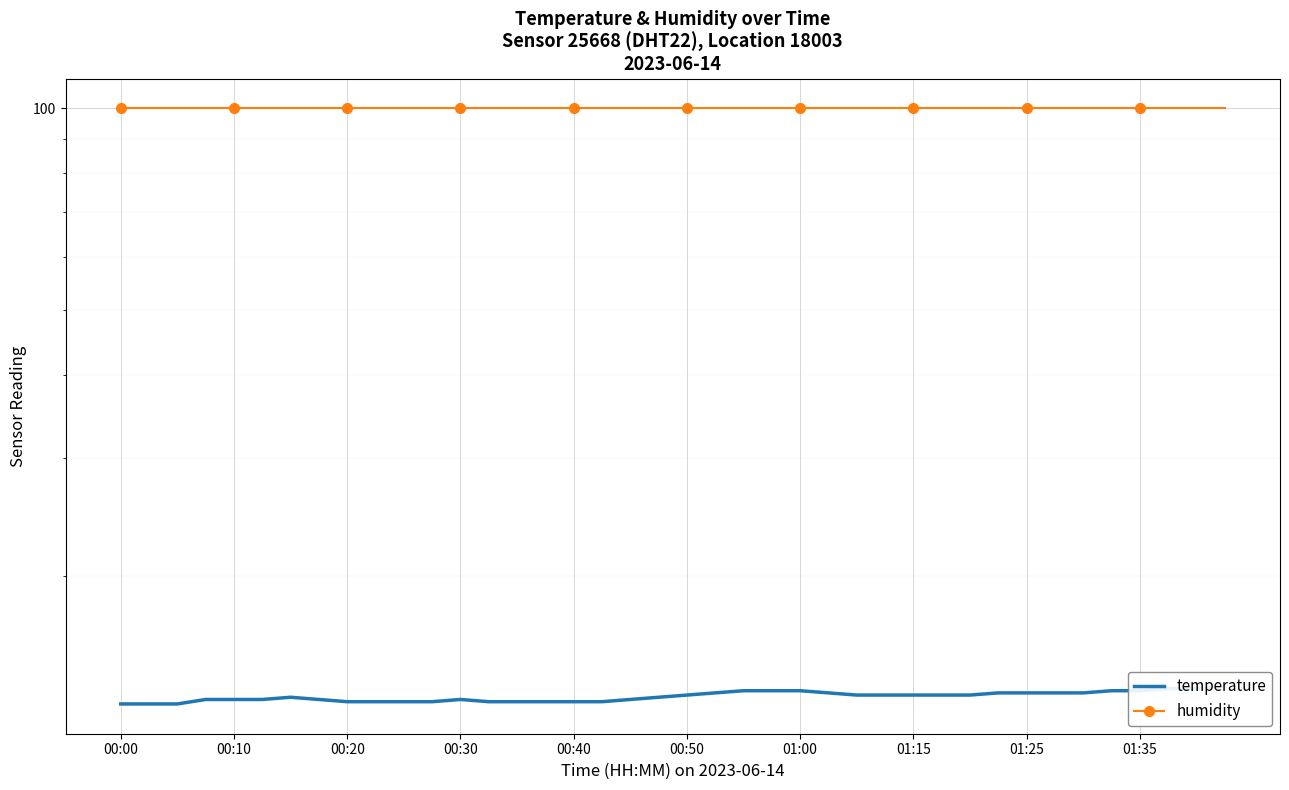

What is the maximum value for humidity?

99.9